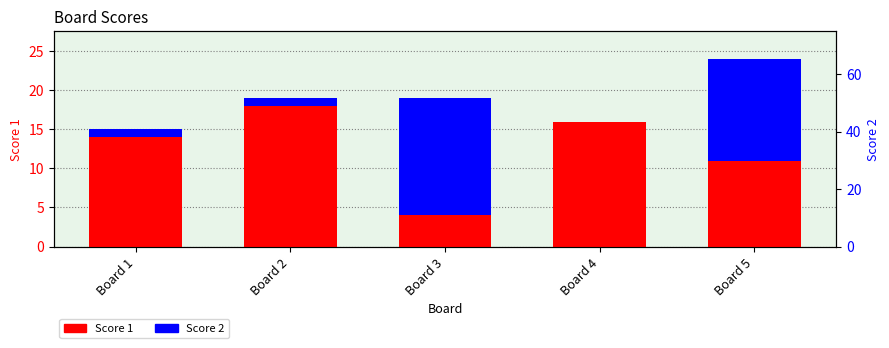

True or false: Score 1 has a value of 6 at Board 2.

False